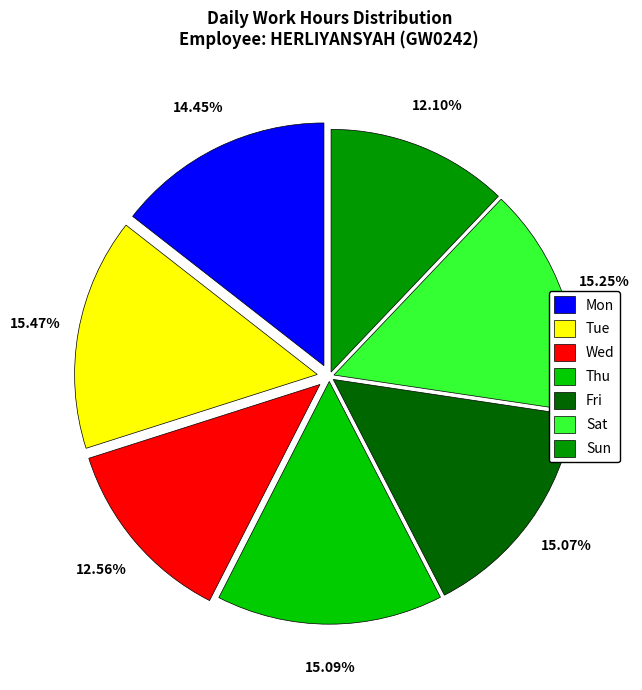

Combined, what portion of the pie is Sun and Mon?

26.6%